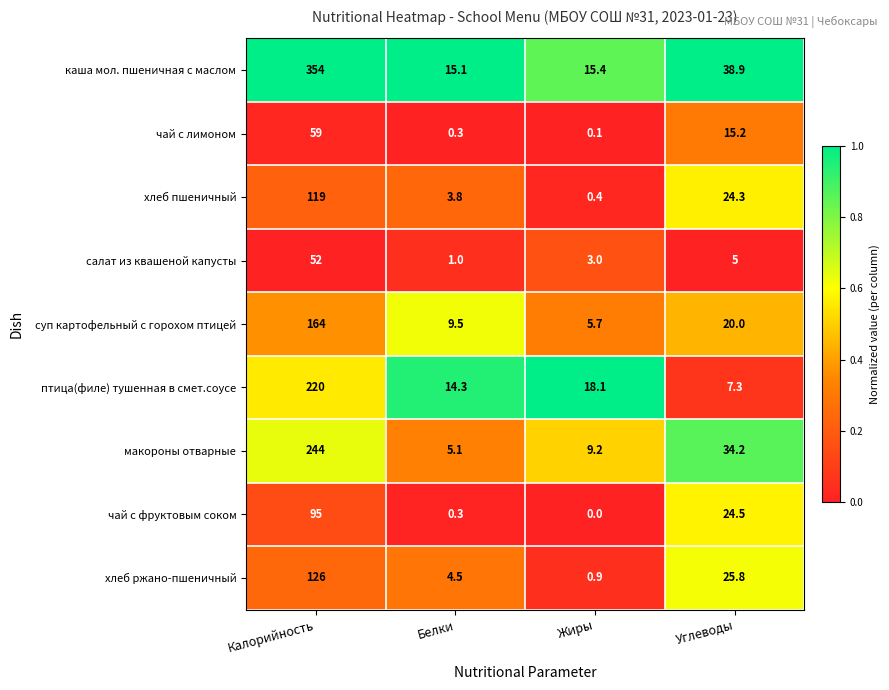

Rank the series by their maximum value, from highest to lowest.

каша мол. пшеничная с маслом, макороны отварные, птица(филе) тушенная в смет.соусе, суп картофельный с горохом птицей, хлеб ржано-пшеничный, хлеб пшеничный, чай с фруктовым соком, чай с лимоном, салат из квашеной капусты